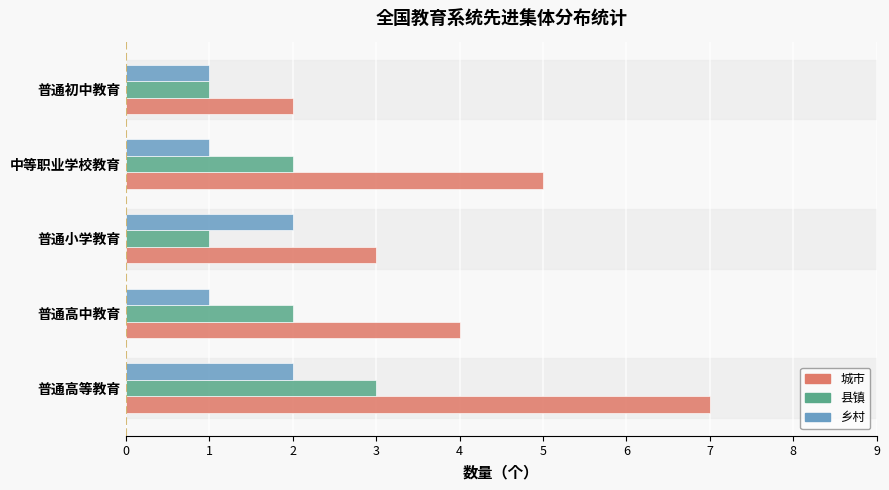

What is the difference between the 城市 values at 普通初中教育 and 中等职业学校教育?

3